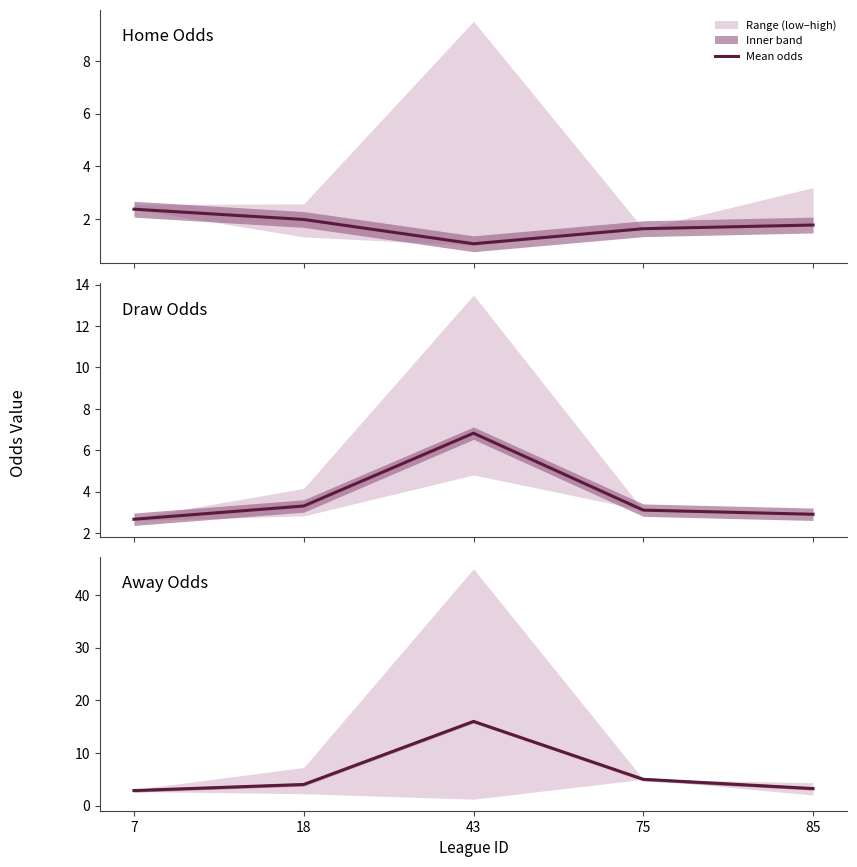

What is the difference between the maximum and minimum values?

13.1